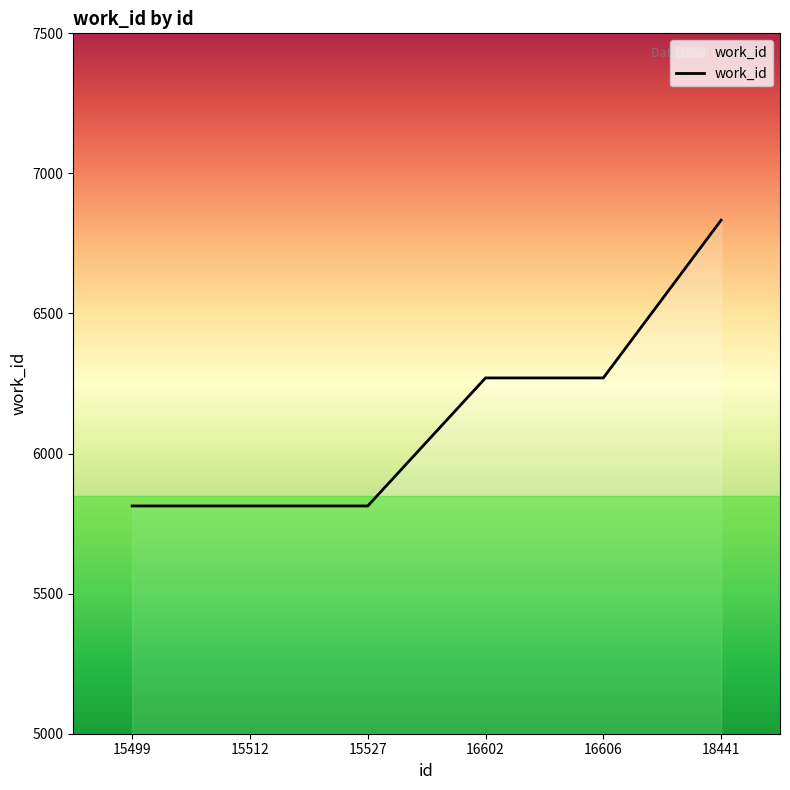

True or false: the data shows 5813 at 15512.

True